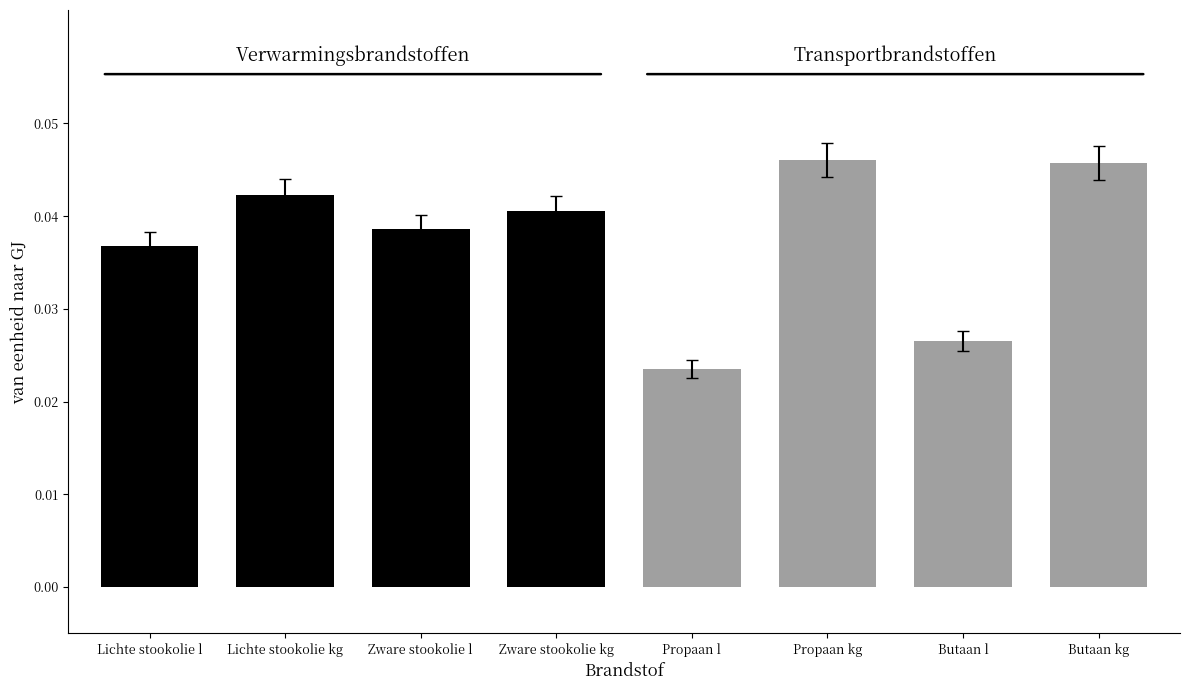

Are the bars horizontal?

No